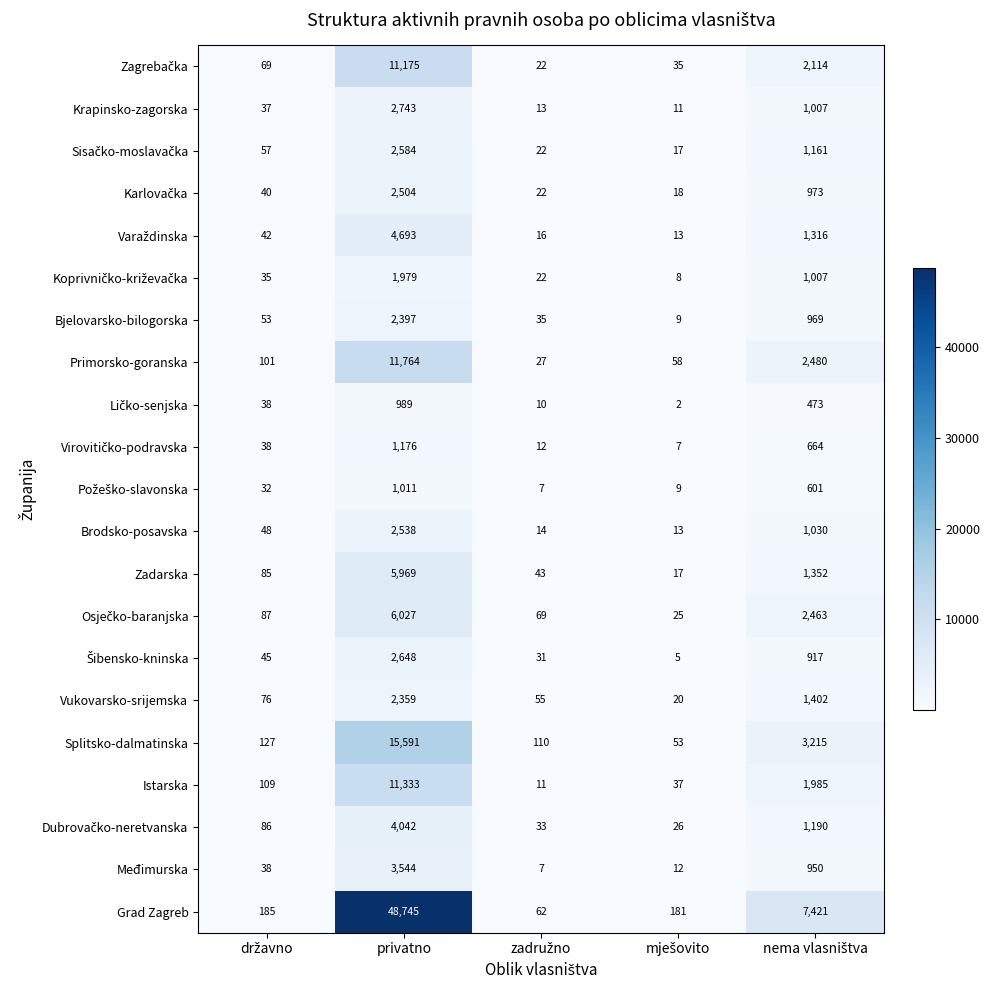

At which category is the sum across all series the highest?

privatno